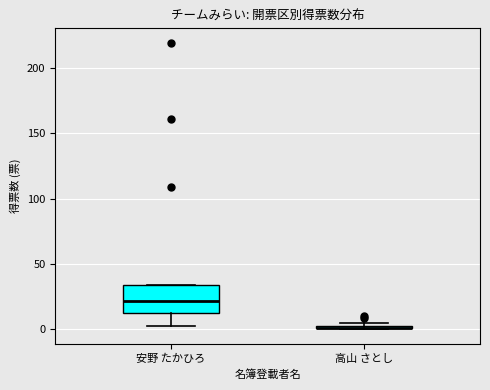

Where does the median line of the box for 安野 たかひろ sit on the y-axis? The values are not printed on the chart, so give them approximately, as read against the axis.

20